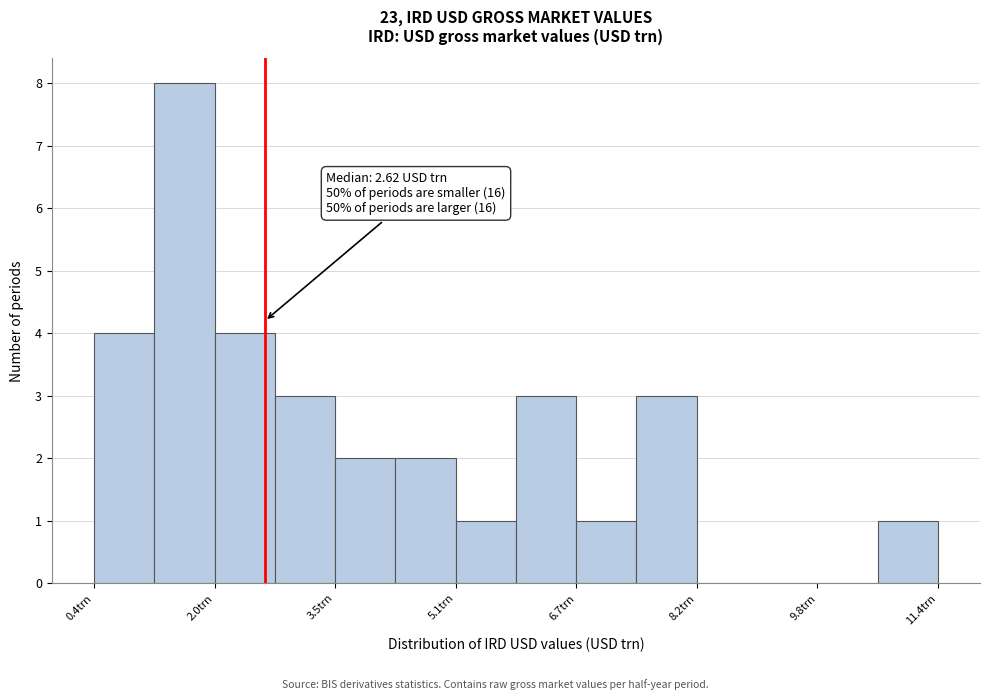

Around what value on the x-axis is the tallest bar? Give the approximate position of its centre, as read against the axis.

1.6